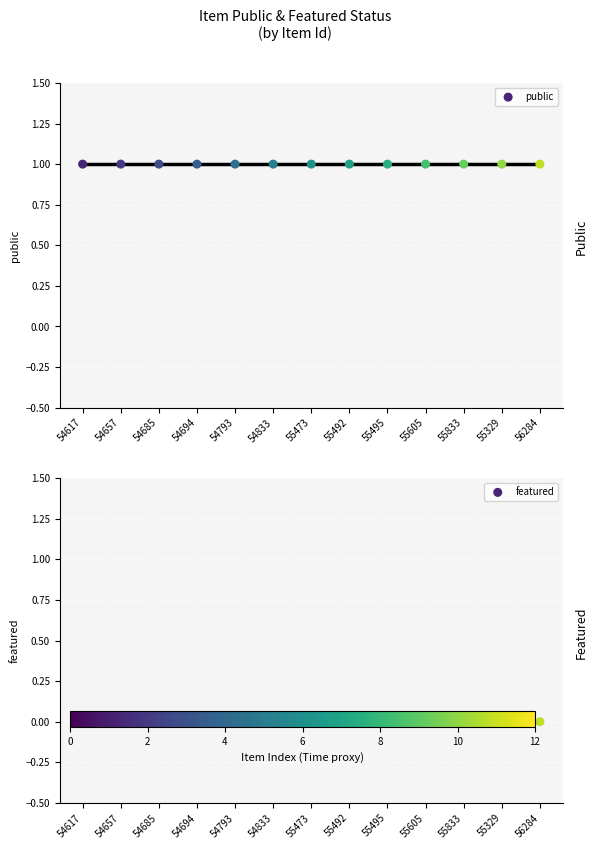

Which series has the largest Y range (max minus min)?

public